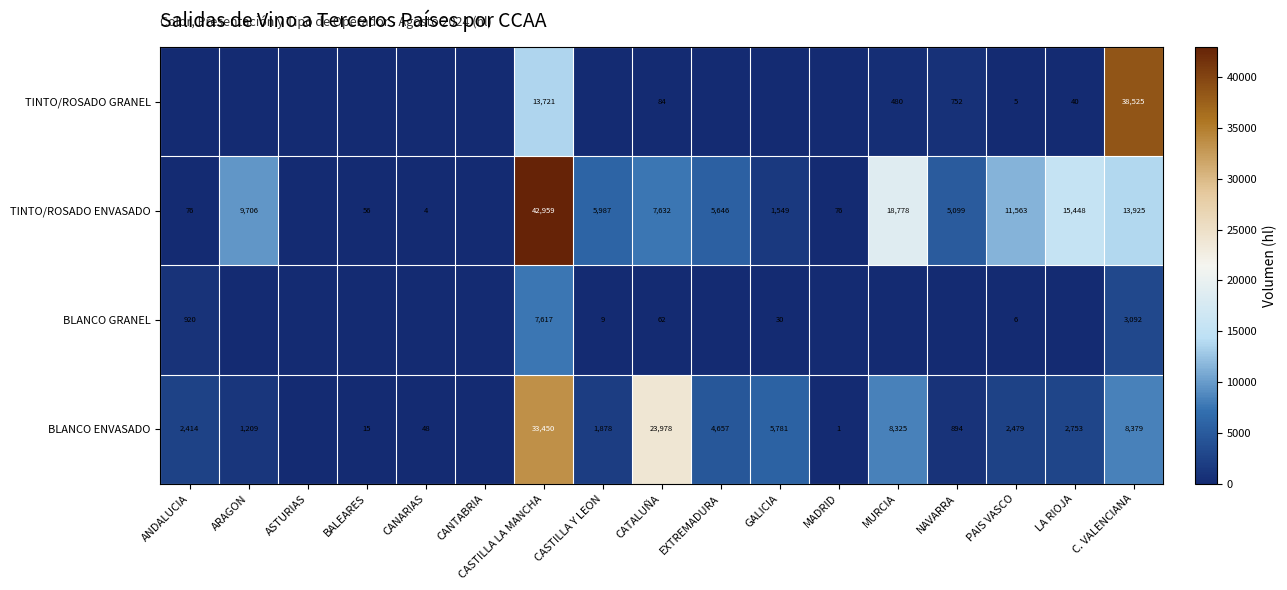

What is the difference between the BLANCO ENVASADO values at MADRID and PAIS VASCO?

2478